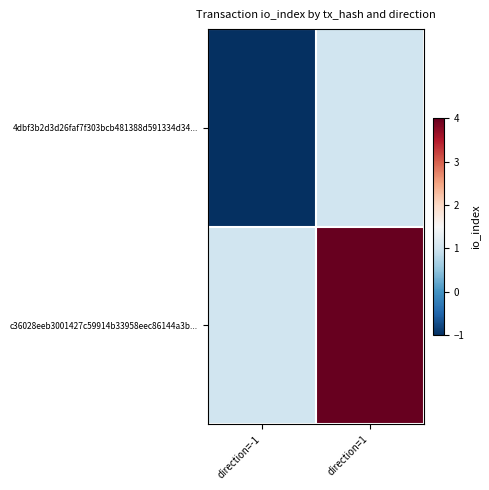

What is the maximum value shown in the chart?

4